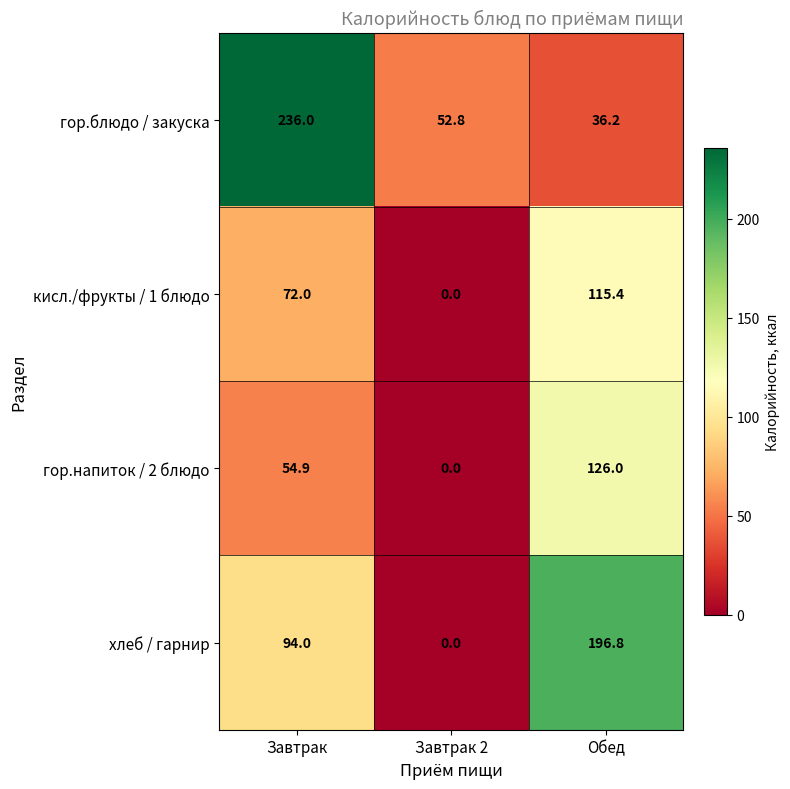

What is the average value of the кисл./фрукты / 1 блюдо series?

62.5